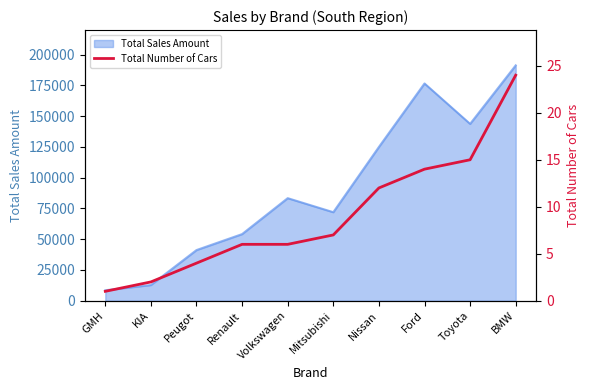

What is the lowest value of the Total Sales Amount series?

8500